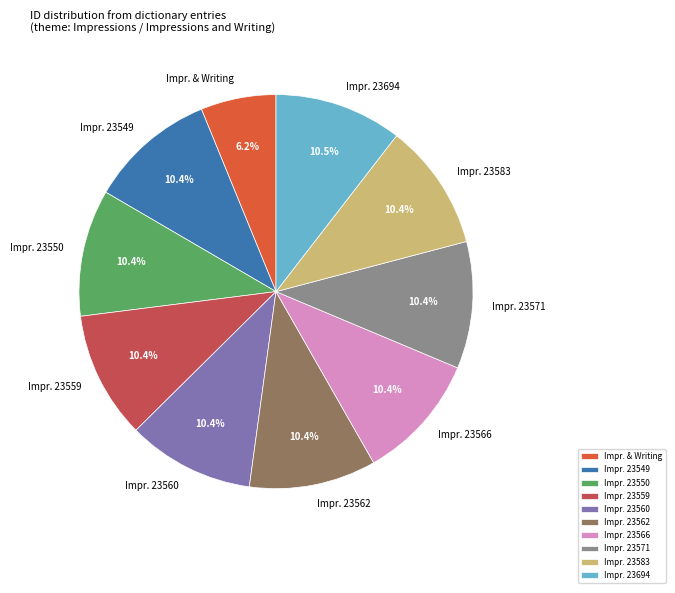

What is the total percentage of Impr. 23566 and Impr. 23560?

20.8%